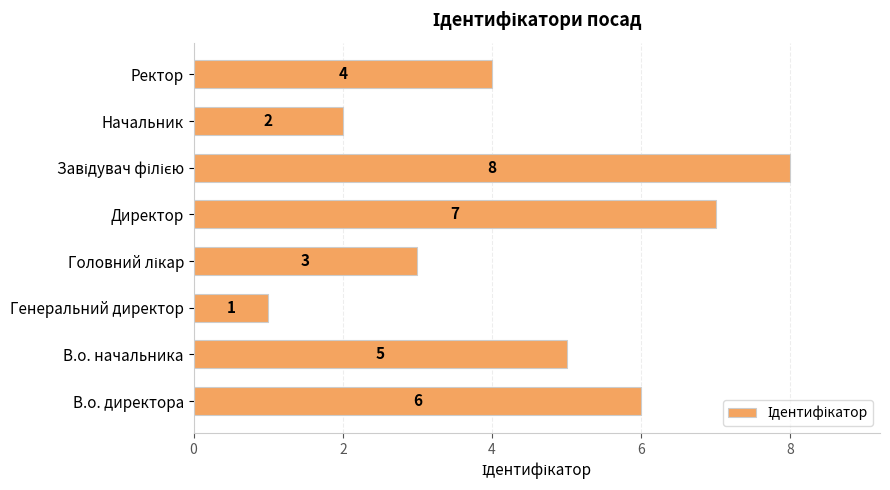

What is the sum of all values?

36